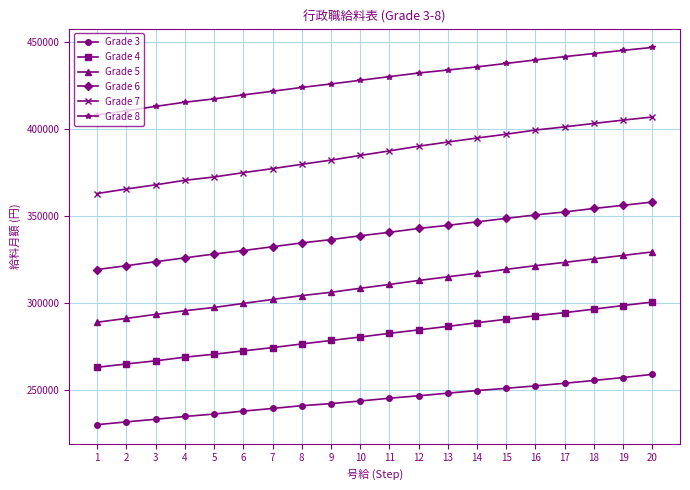

What is the spread (max minus min) of values at 17?

187800